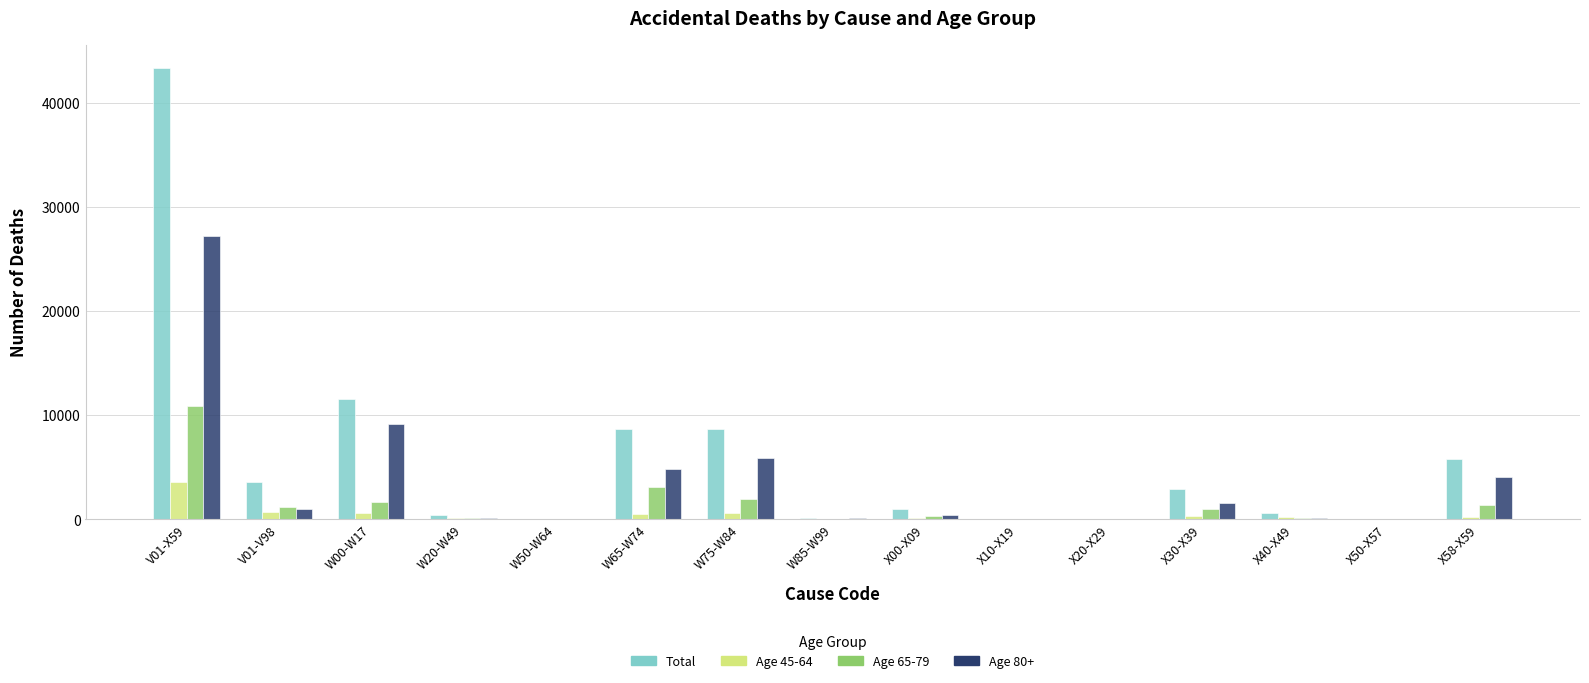

Where does the Age 45-64 series first go above 211?

V01-X59